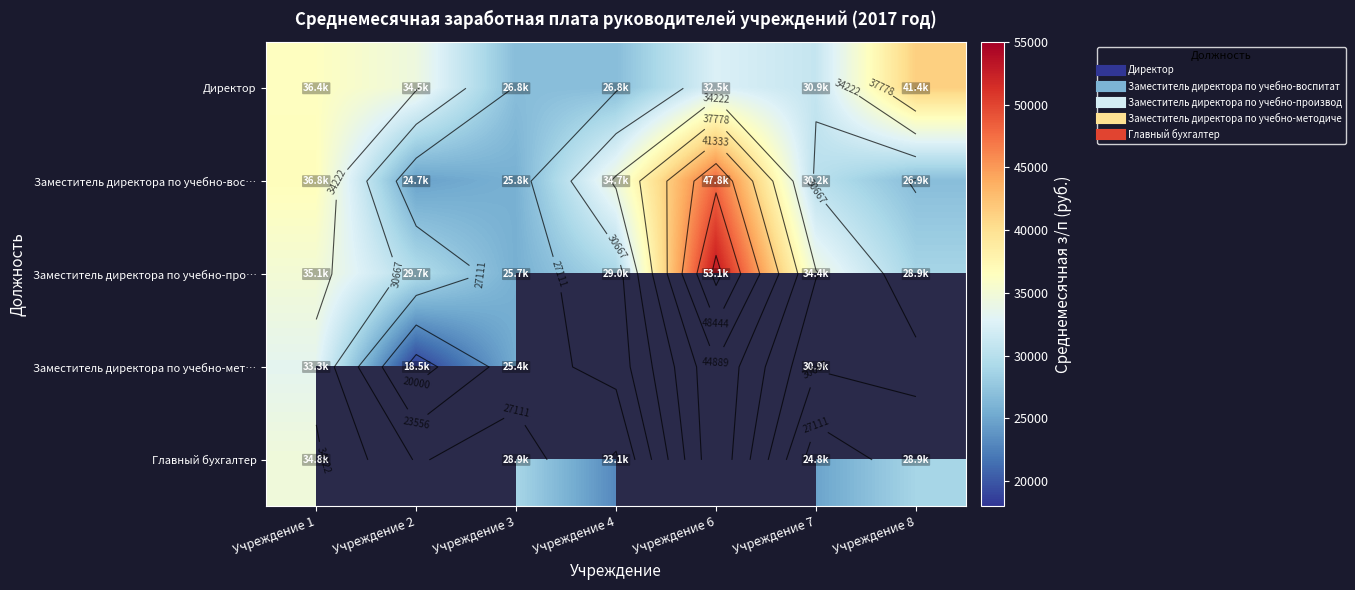

Rank the series at Учреждение 3 from lowest to highest value.

Заместитель директора по учебно-мет…, Заместитель директора по учебно-про…, Заместитель директора по учебно-вос…, Директор, Главный бухгалтер